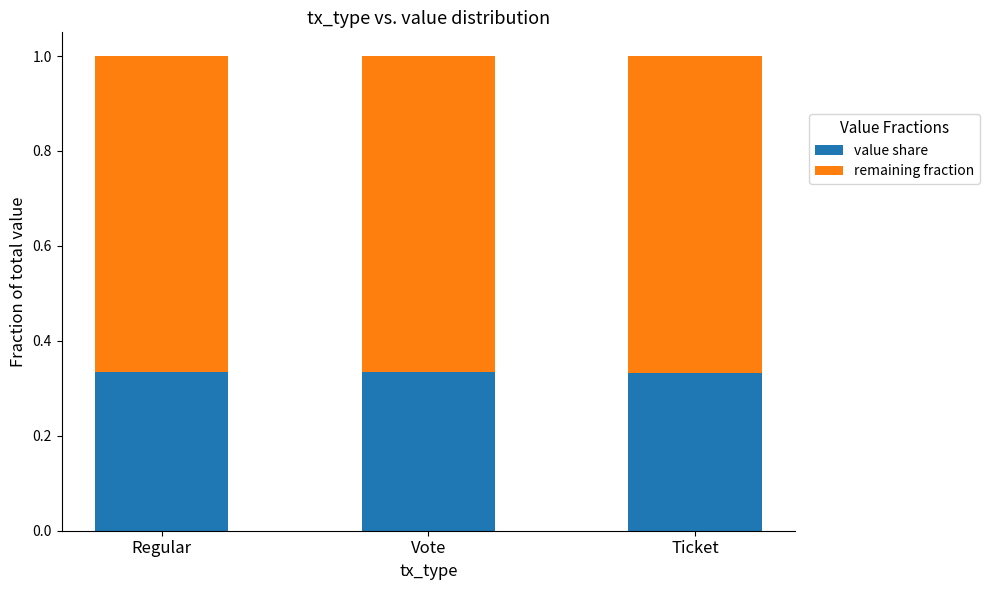

What is the total value across all series at Ticket?

1.0